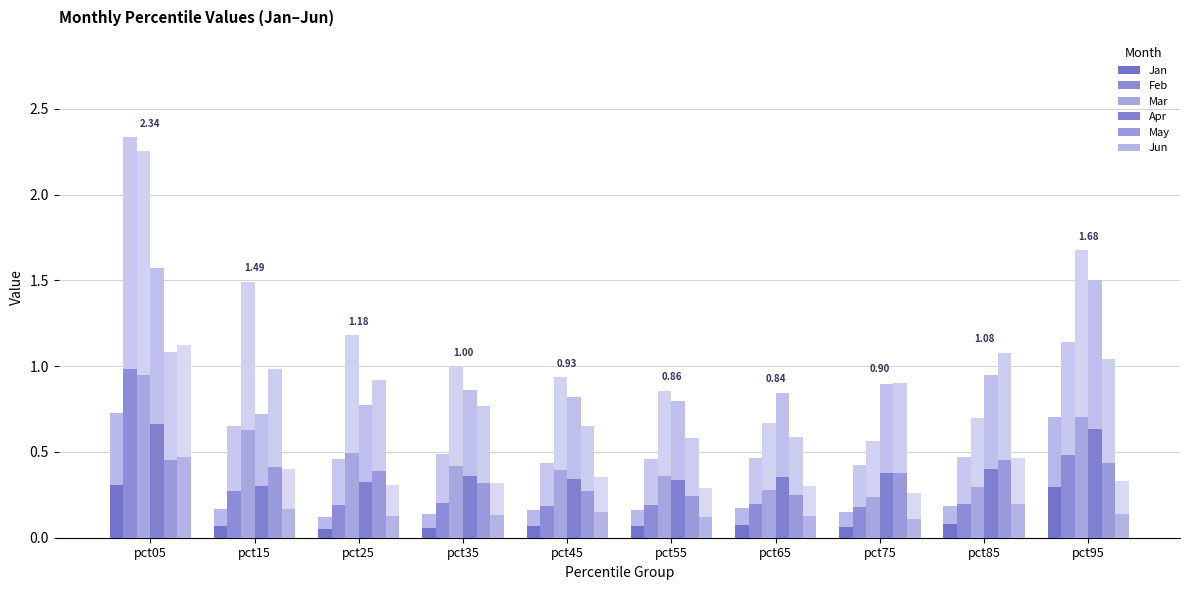

What is the highest value of the May series?

0.5